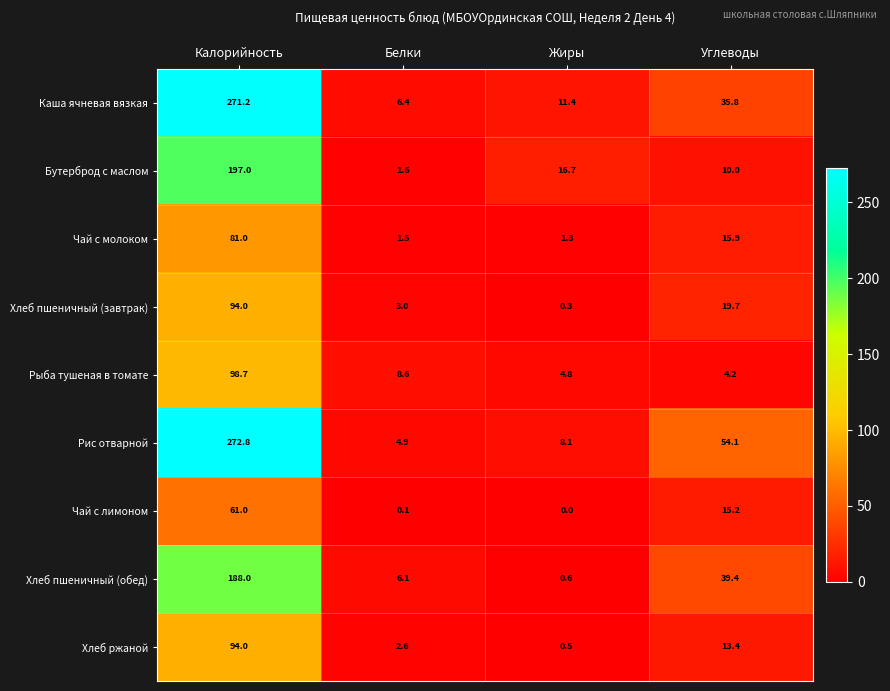

The Хлеб пшеничный (завтрак) series shows 4.6 at Белки. True or false?

False